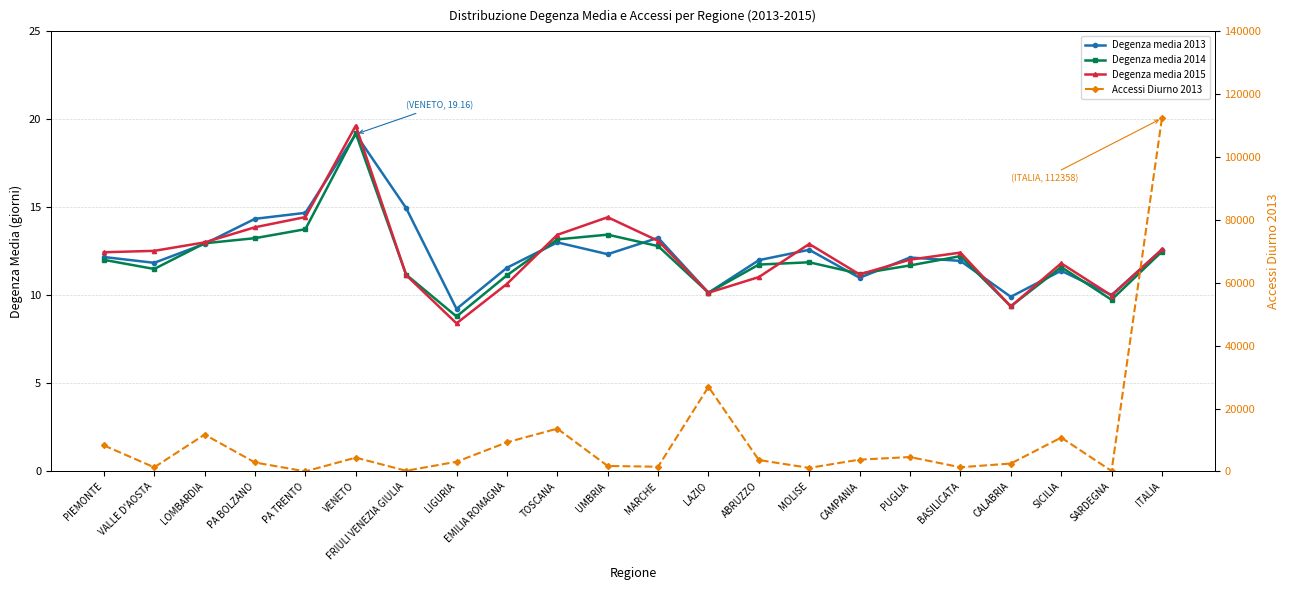

Is the value of Degenza media 2013 at UMBRIA greater than the value of Degenza media 2014 at SICILIA?

Yes